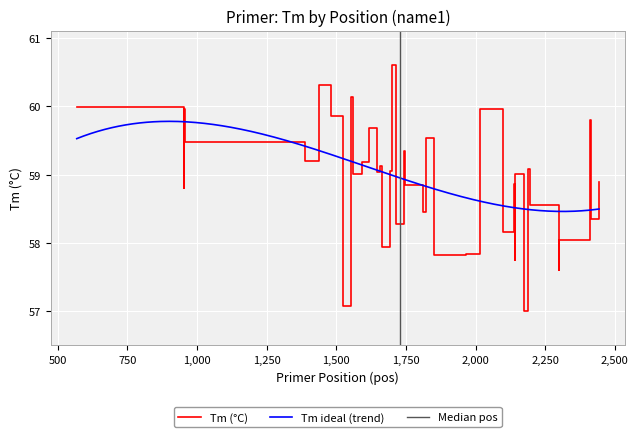

What is the maximum value for Tm (°C)?

60.6